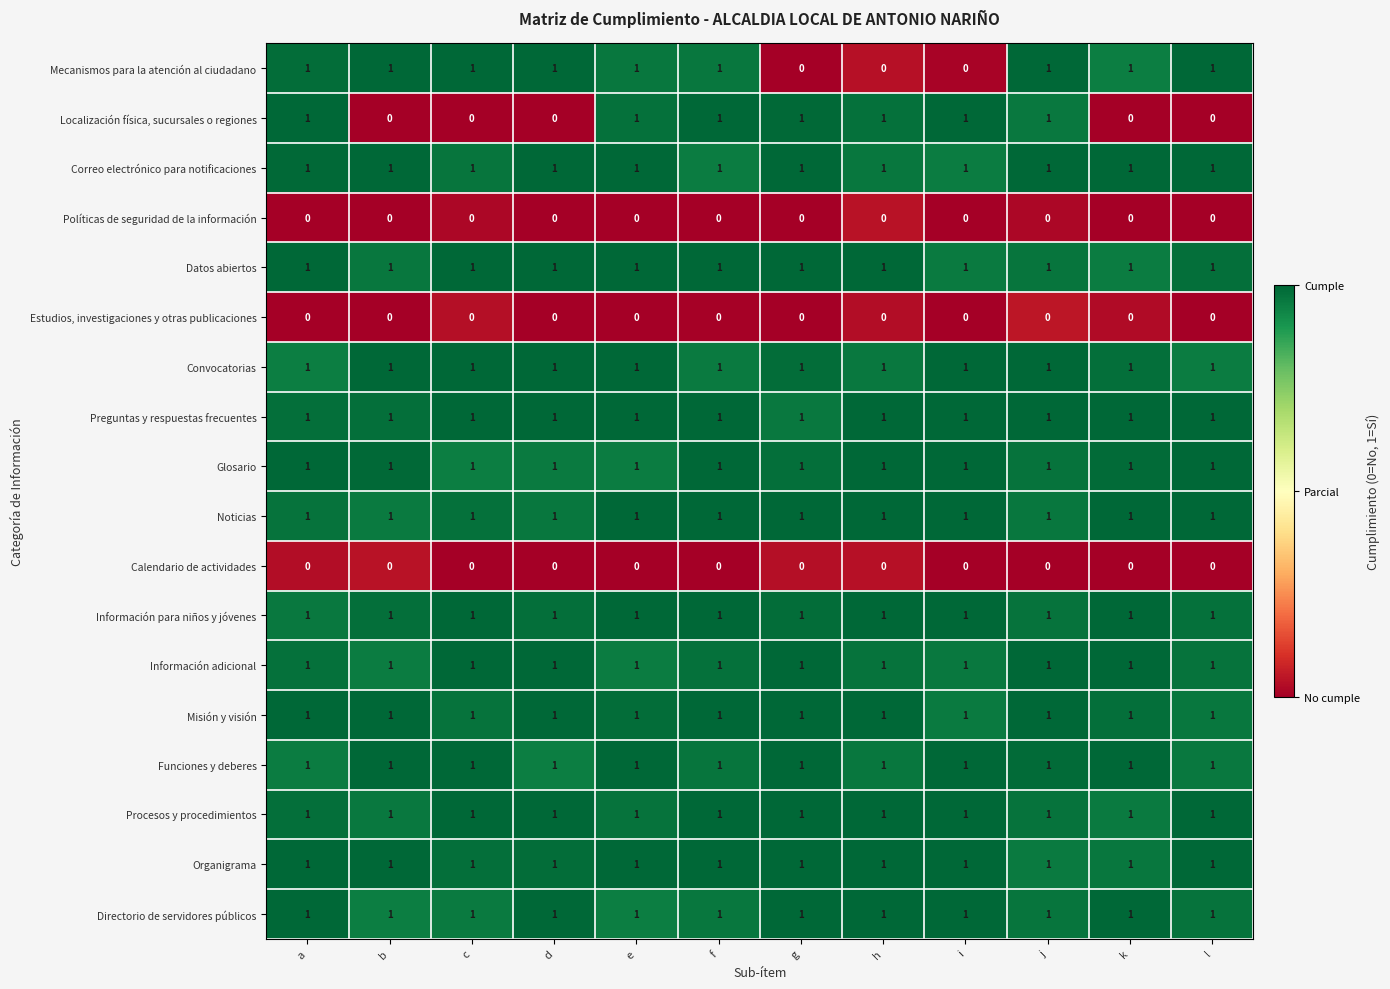

Count the number of data series in this chart.

18